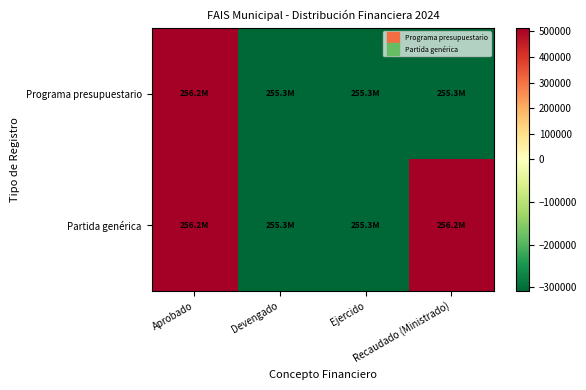

Which has a higher value, Recaudado (Ministrado) or Aprobado?

Aprobado